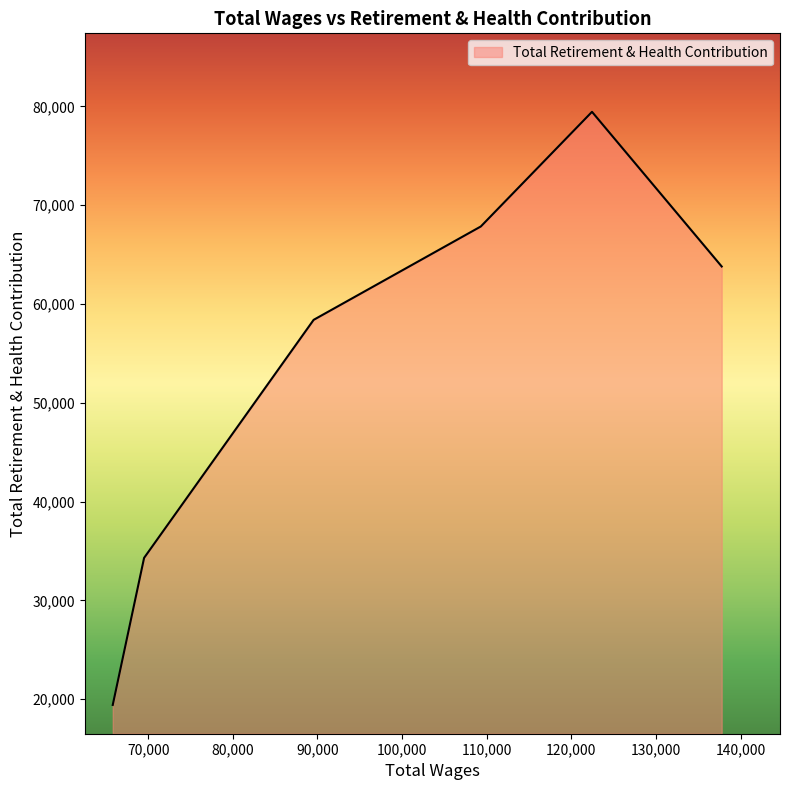

What is the smallest value displayed?

19420